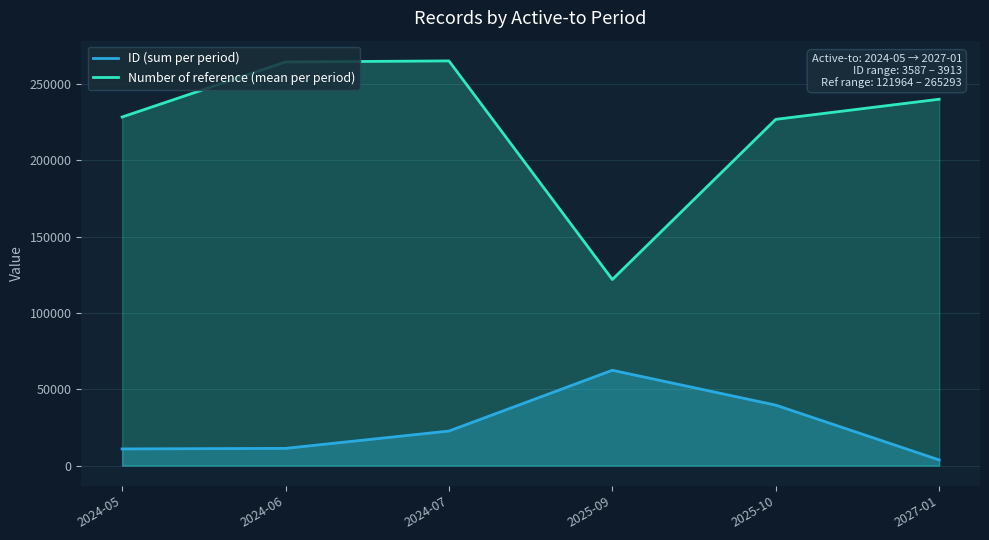

Reading right to left, what are all the values shown in this chart?

ID (sum per period): 3722	39633	62488	22649	11290	10931
Number of reference (mean per period): 240136	226944	121971	265255	264562	228487